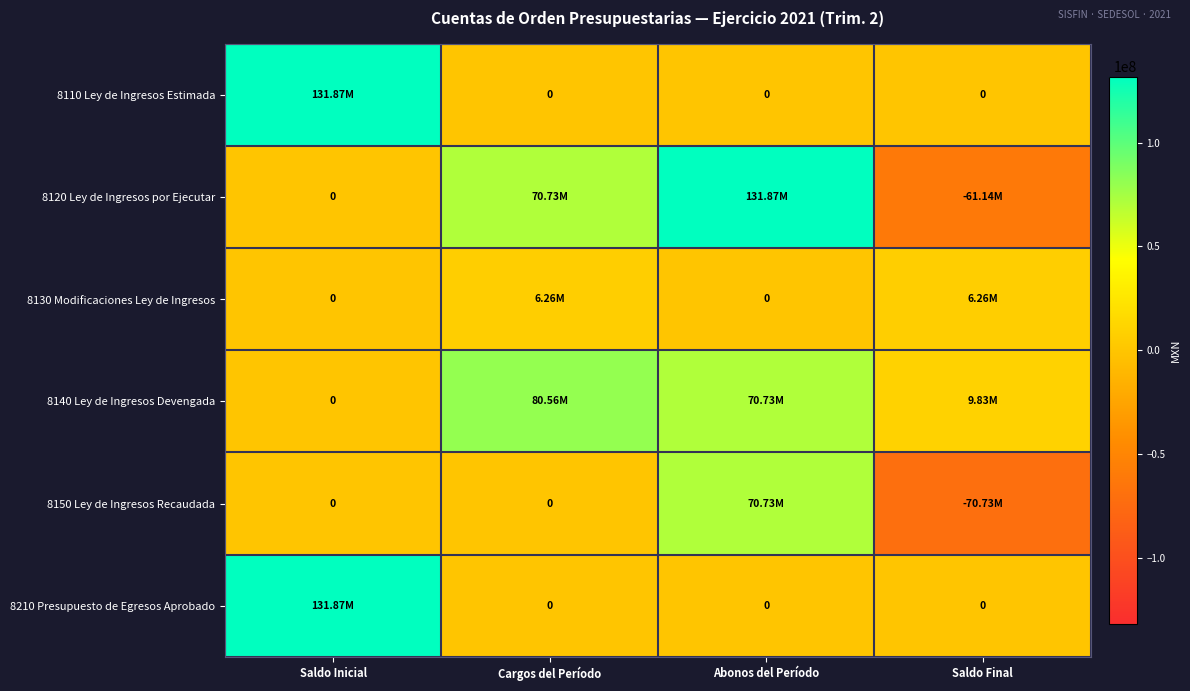

How many 8210 Presupuesto de Egresos Aprobado values are between 0 and 131871601?

4